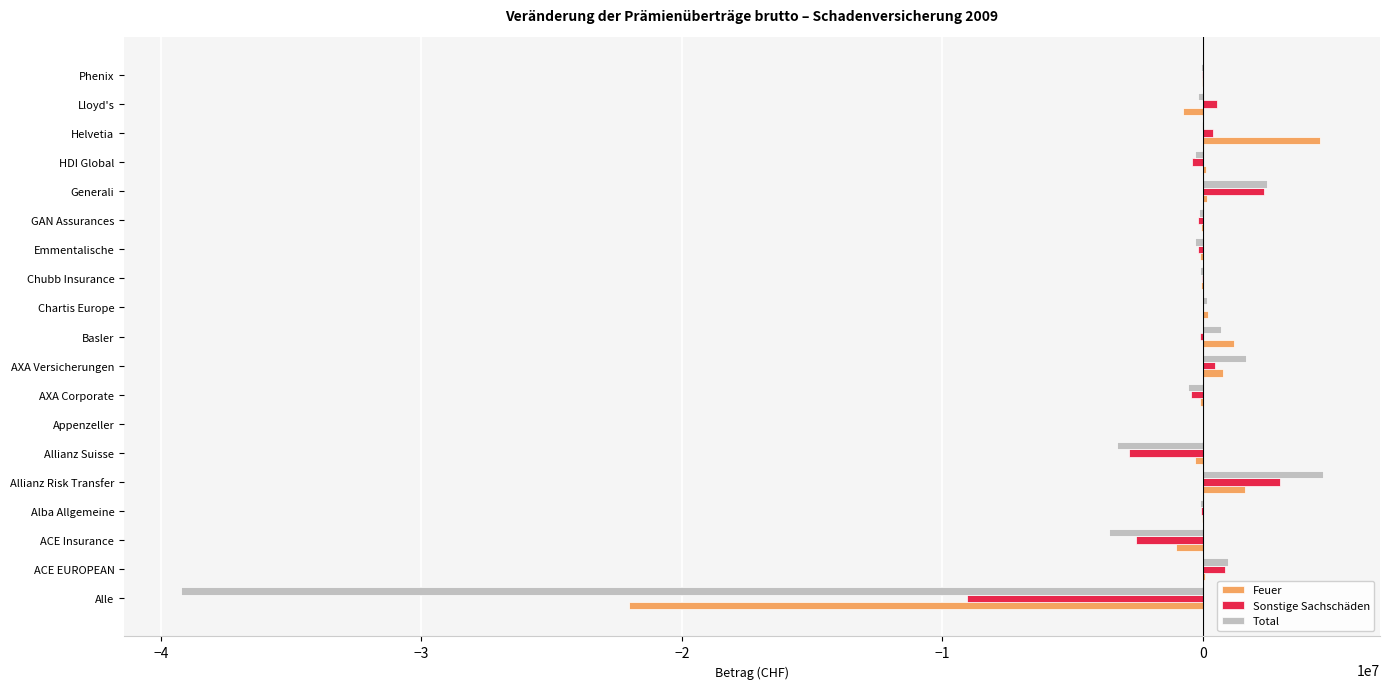

True or false: Feuer has a value of 1190671 at Basler.

True